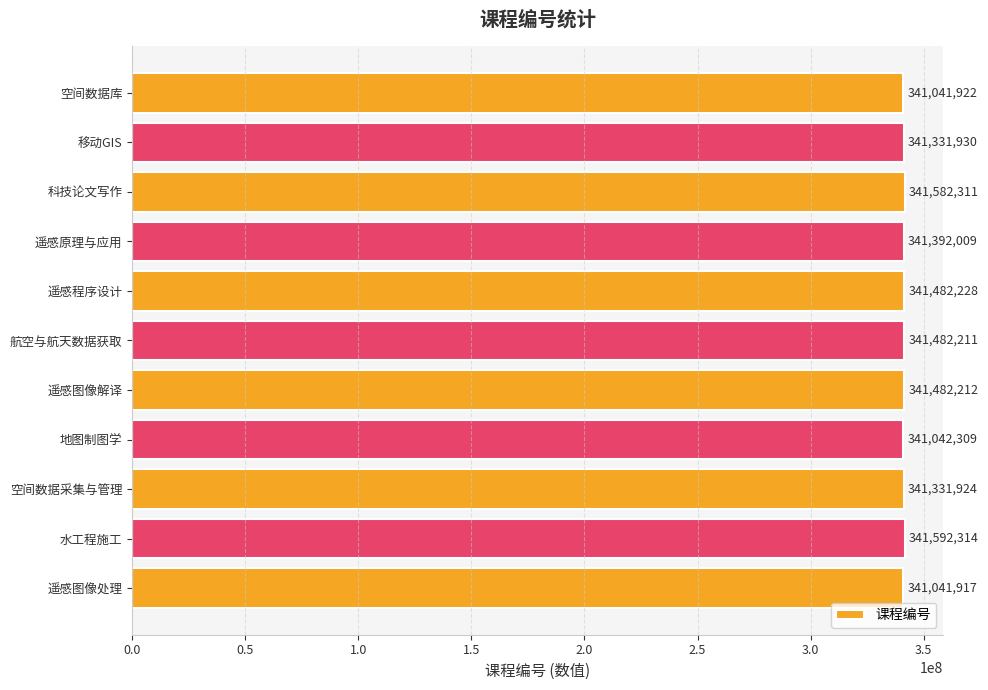

Reading top to bottom, transcribe all the data shown in this chart.

341041922	341331930	341582311	341392009	341482228	341482211	341482212	341042309	341331924	341592314	341041917